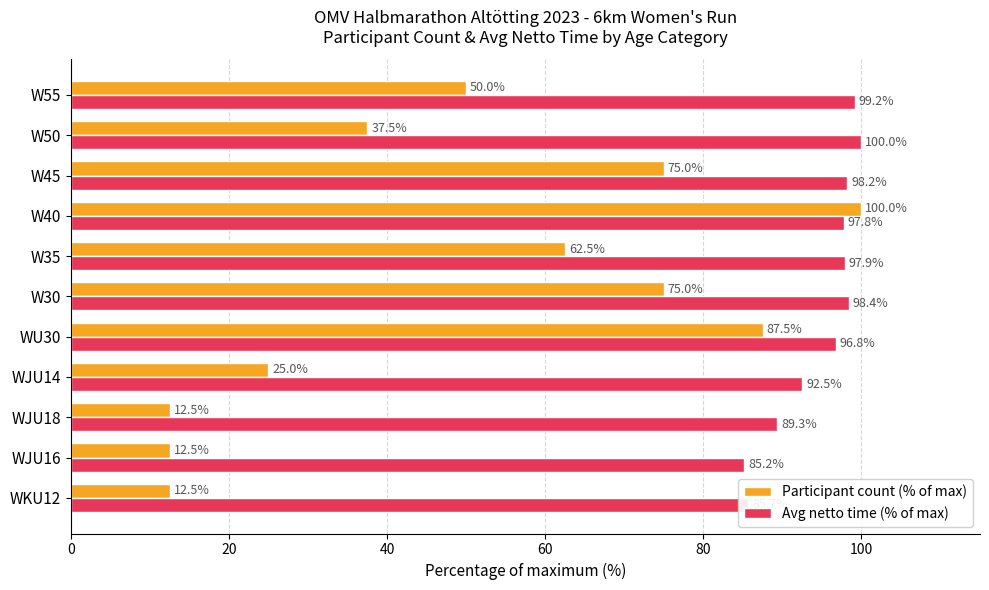

Between W30 and W35, which series saw the biggest shift?

Participant count (% of max)